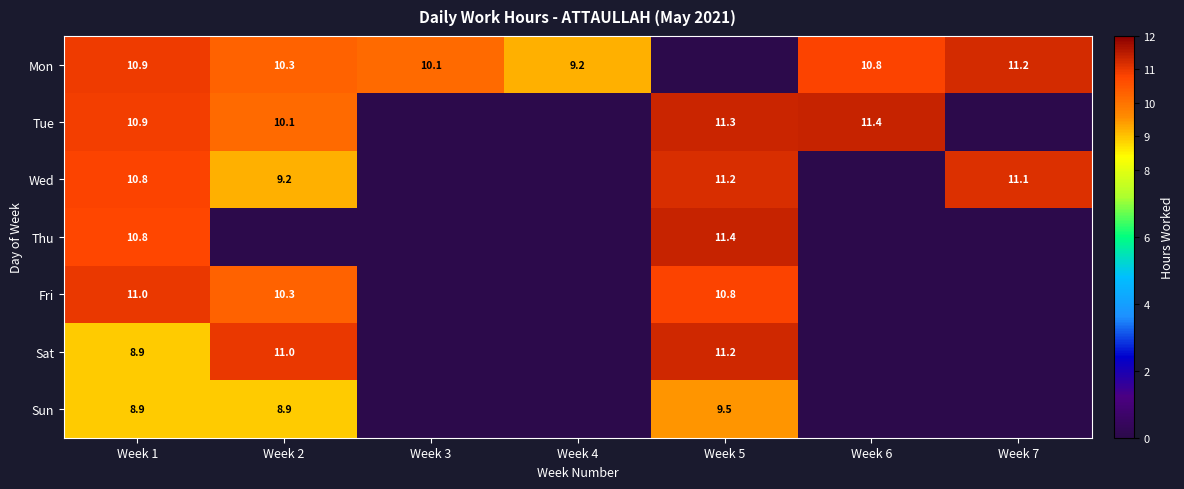

At how many categories does at least one series exceed 9?

7